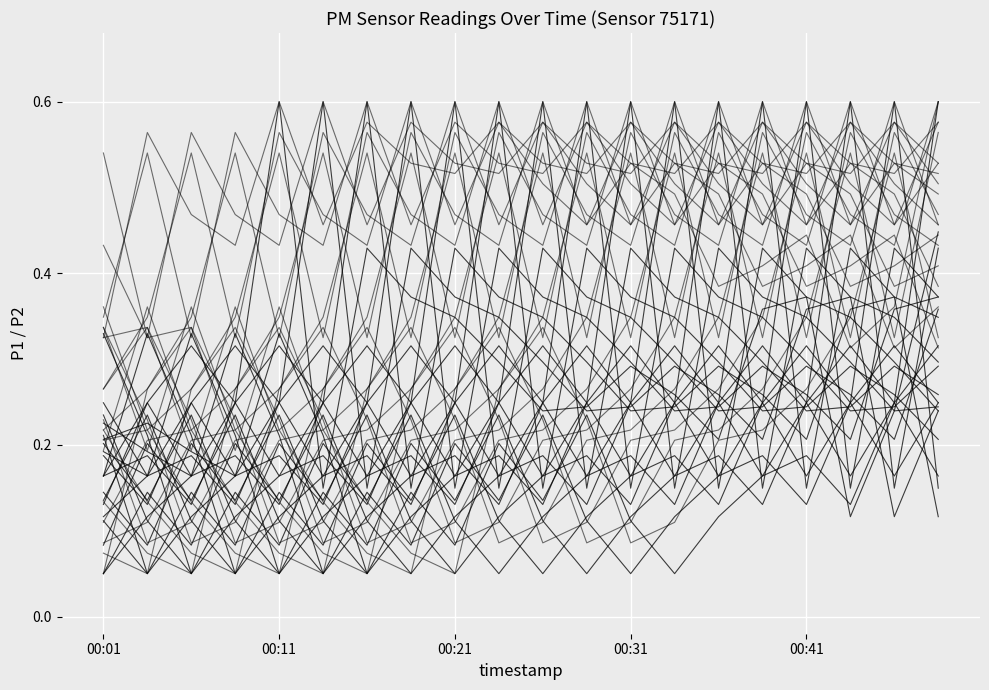

The value of P1 at 18 is 0.2. True or false?

False